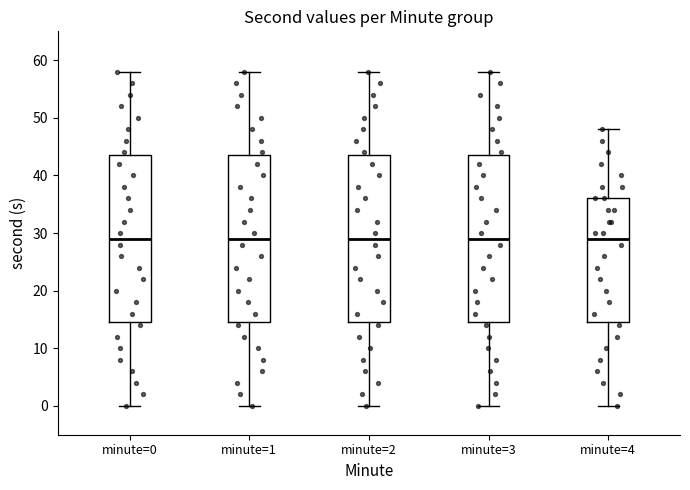

Reading left to right, transcribe this box plot: for each box, give where its median line is, the range the box spans, and where its two whiskers end, as read against the y-axis. The values are not printed on the chart, so give them approximately, as read against the axis.

minute=0: median 29, box 15 to 44, whiskers 0 to 58
minute=1: median 29, box 15 to 44, whiskers 0 to 58
minute=2: median 29, box 15 to 44, whiskers 0 to 58
minute=3: median 29, box 15 to 44, whiskers 0 to 58
minute=4: median 29, box 15 to 36, whiskers 0 to 48